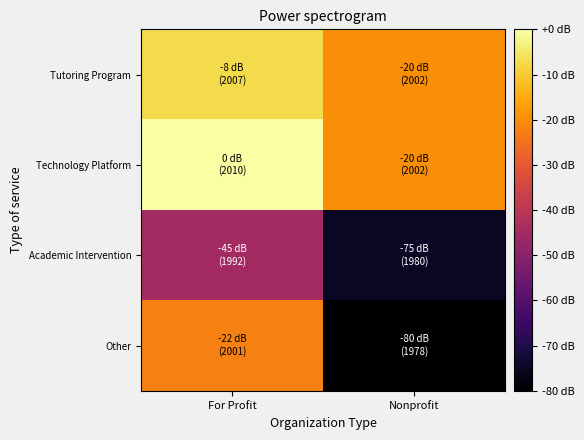

What is the total value across all series at Nonprofit?

-195.0